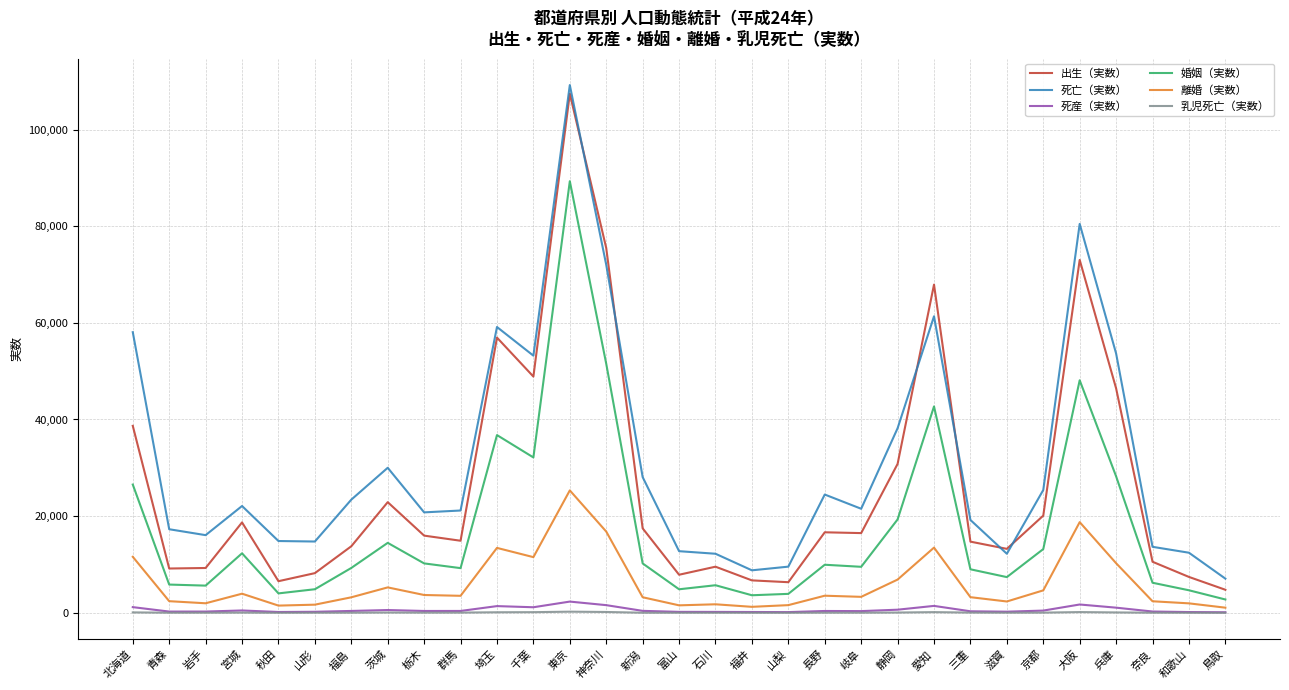

Where is the first local maximum for 離婚（実数）?

宮城